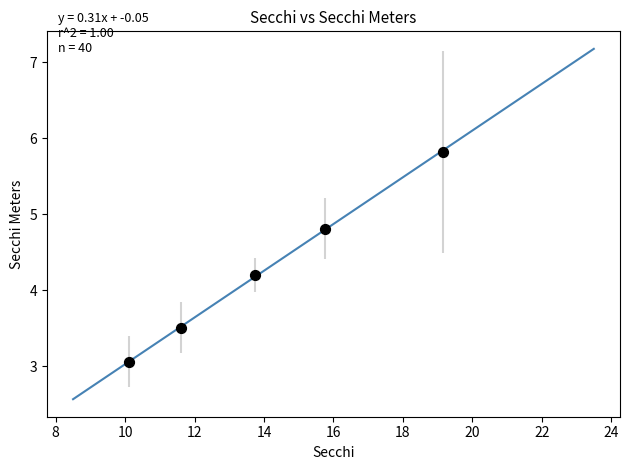

What is the average Y value?

4.3